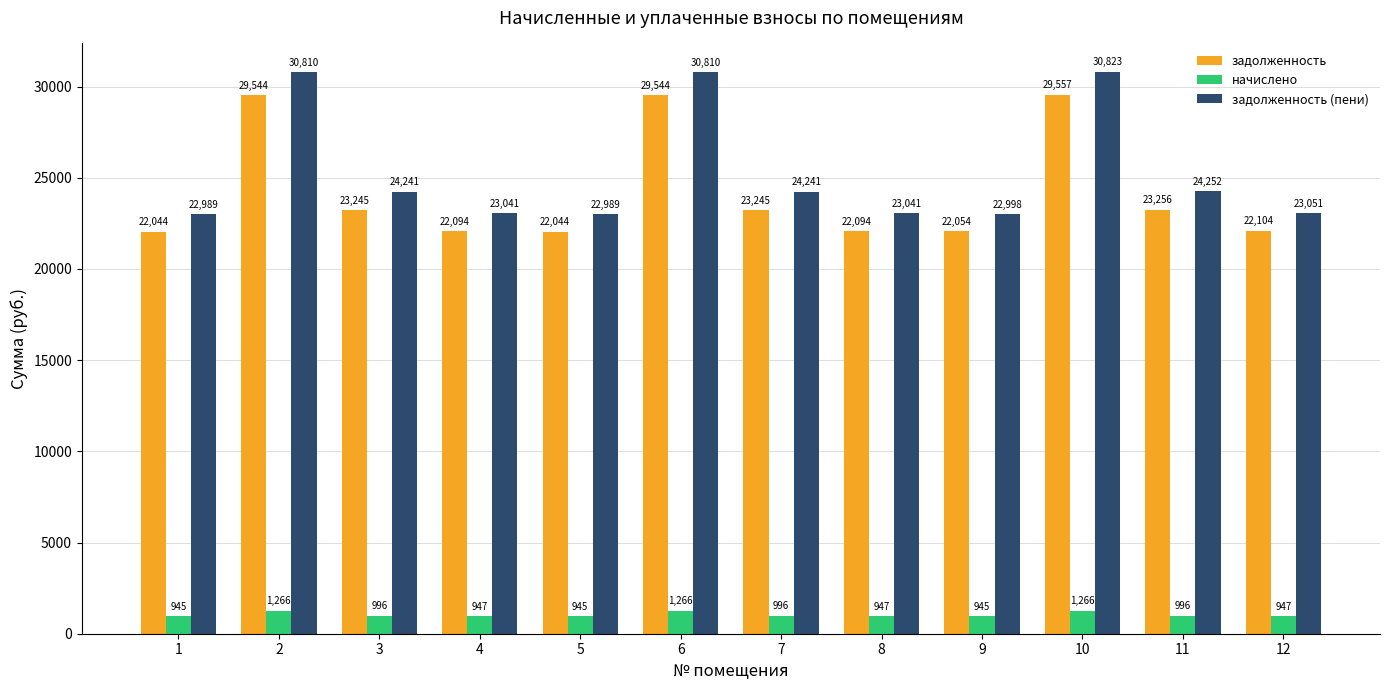

Count the number of data series in this chart.

3